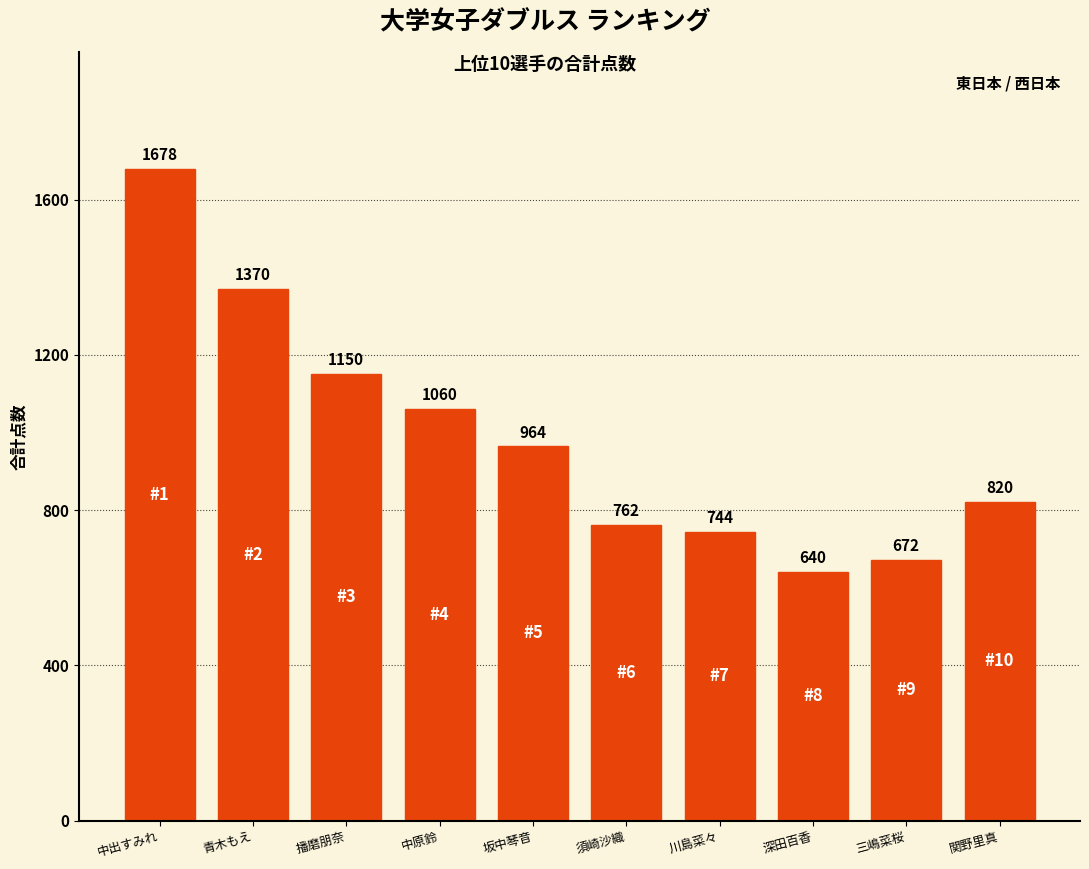

Where is the data nearest to the value 1159?

播磨朋奈